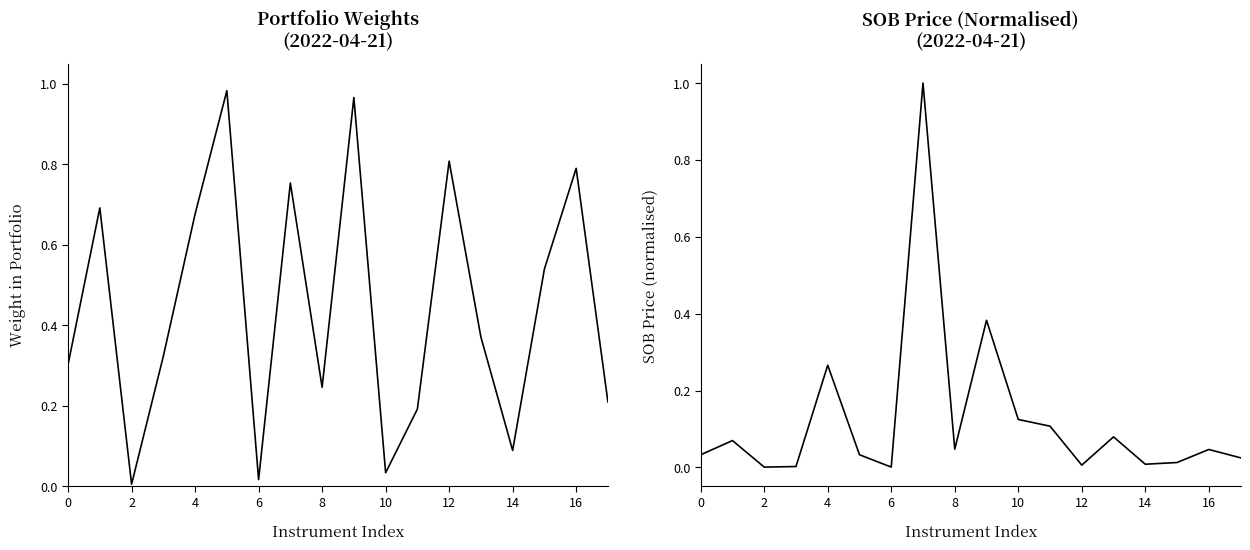

How many interior local valleys does the SOB Price (normalised) series have?

5